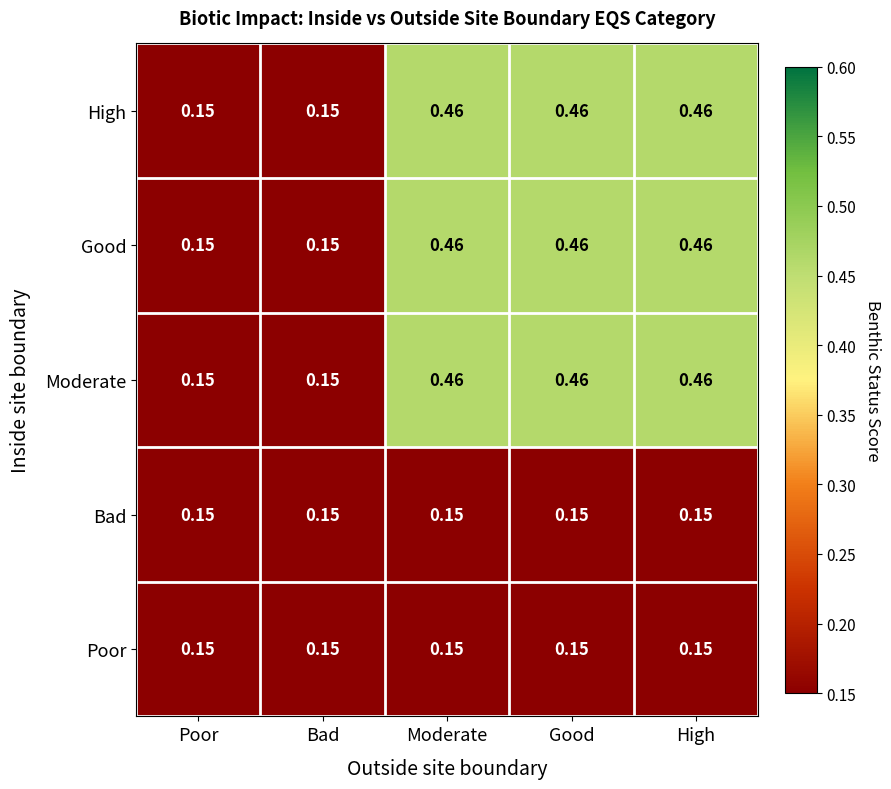

Is the value of High at High greater than the value of Moderate at Bad?

Yes